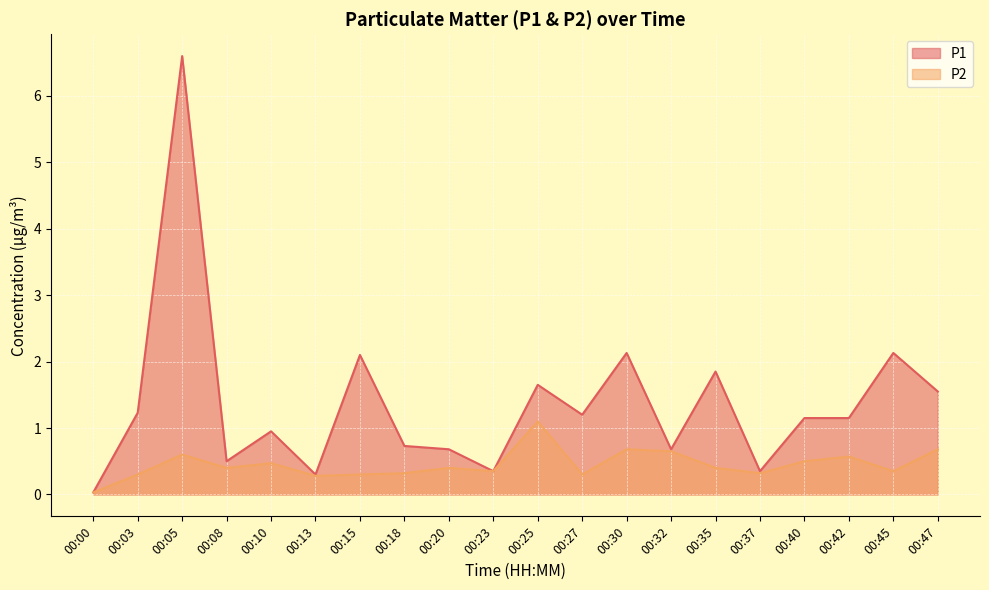

Reading left to right, what are all the values shown in this chart?

P1: 00:00=0.0	00:03=1.2	00:05=6.6	00:08=0.5	00:10=0.9	00:13=0.3	00:15=2.1	00:18=0.7	00:20=0.7	00:23=0.3	00:25=1.6	00:27=1.2	00:30=2.1	00:32=0.7	00:35=1.9	00:37=0.3	00:40=1.1	00:42=1.1	00:45=2.1	00:47=1.6
P2: 00:00=0.0	00:03=0.3	00:05=0.6	00:08=0.4	00:10=0.5	00:13=0.3	00:15=0.3	00:18=0.3	00:20=0.4	00:23=0.3	00:25=1.1	00:27=0.3	00:30=0.7	00:32=0.7	00:35=0.4	00:37=0.3	00:40=0.5	00:42=0.6	00:45=0.3	00:47=0.7